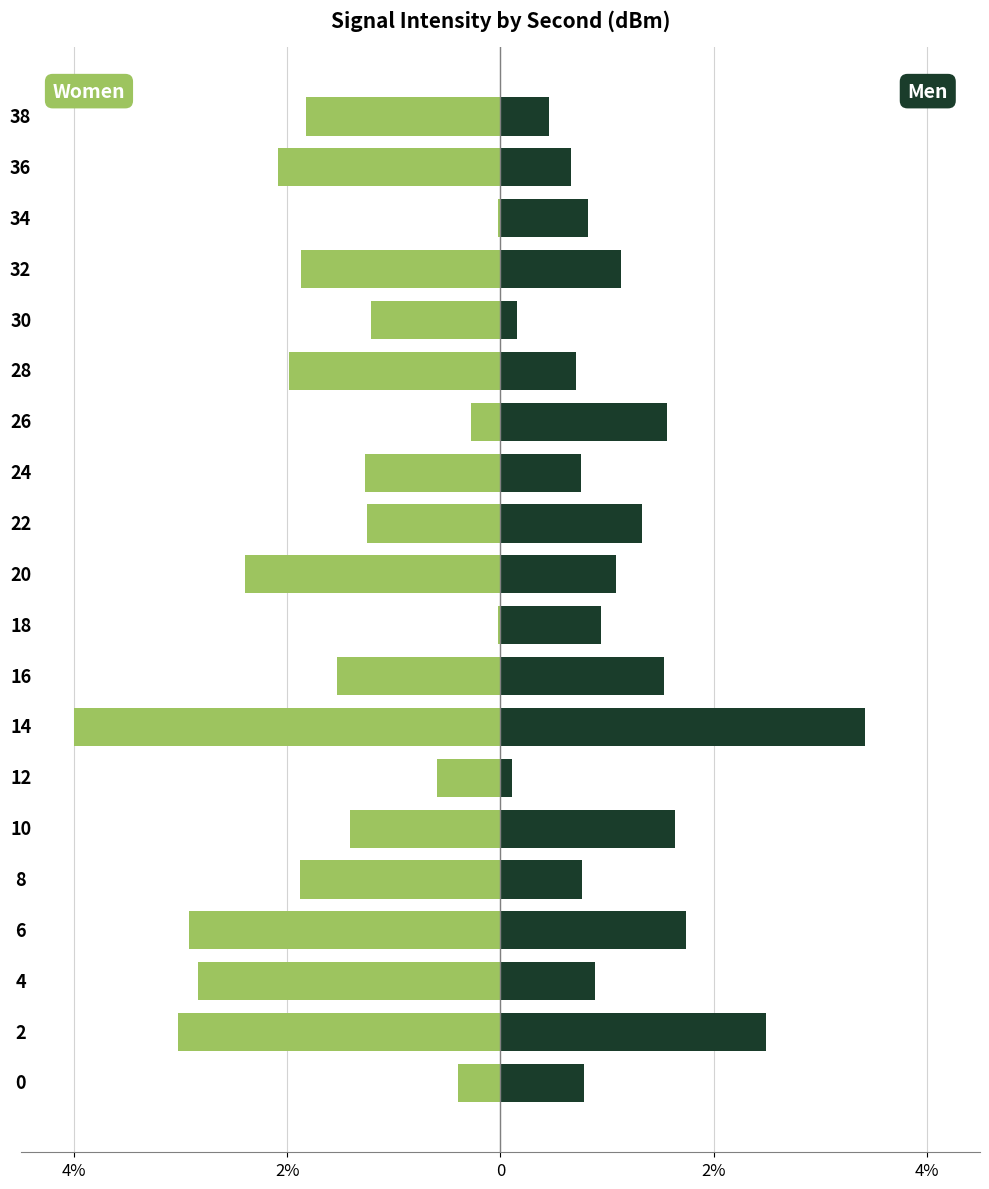

What are all the series names shown in the legend?

Women, Men